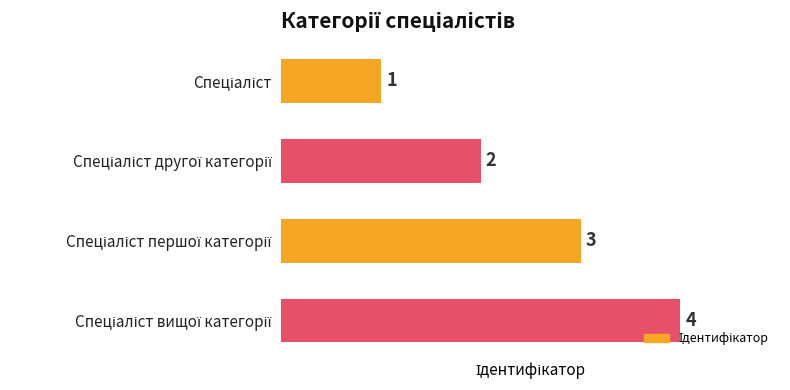

What is the difference between the maximum and minimum values?

3